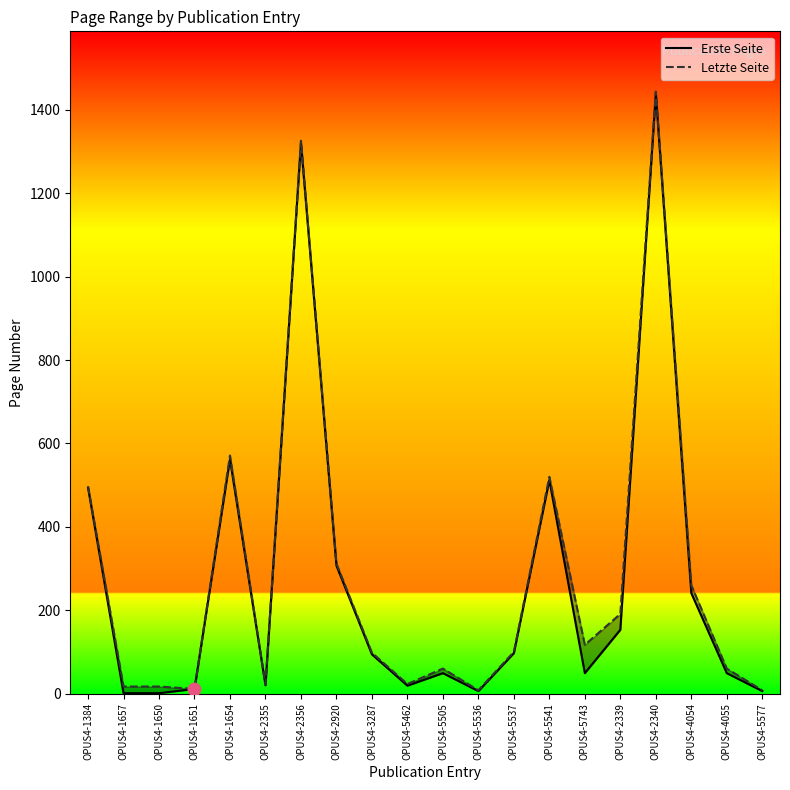

Which series has the largest total across all categories?

Letzte Seite